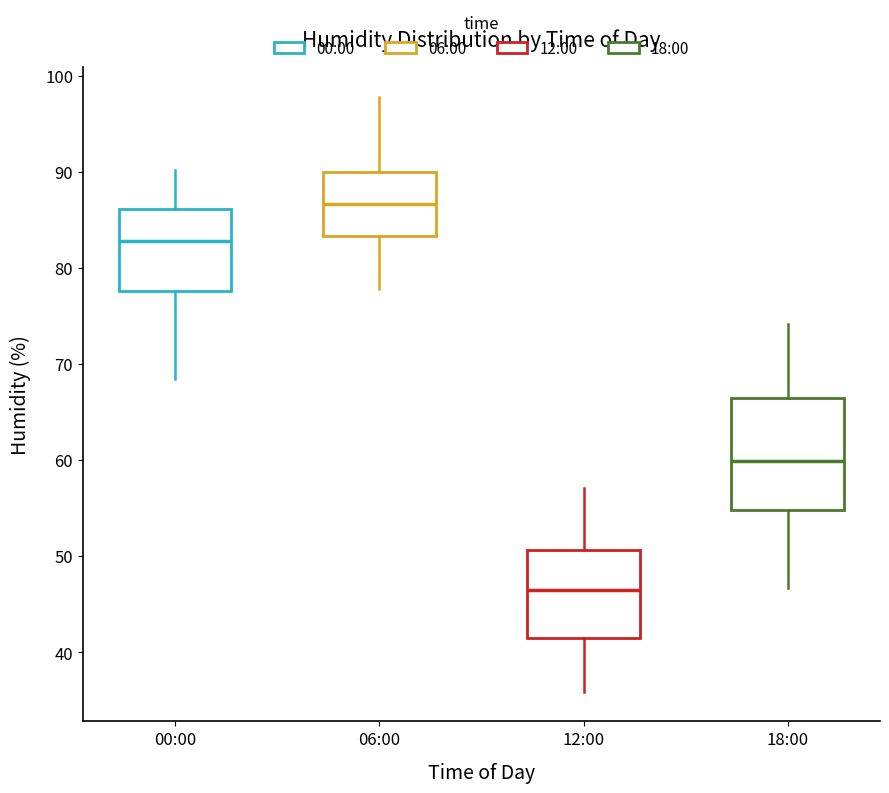

Reading left to right, read every box against the y-axis: the position of its median line, the range the box covers, and the ends of its whiskers. The values are not printed on the chart, so give them approximately, as read against the axis.

00:00: median 83, box 78 to 86, whiskers 68 to 90
06:00: median 87, box 83 to 90, whiskers 78 to 98
12:00: median 47, box 42 to 51, whiskers 36 to 57
18:00: median 60, box 55 to 66, whiskers 47 to 74